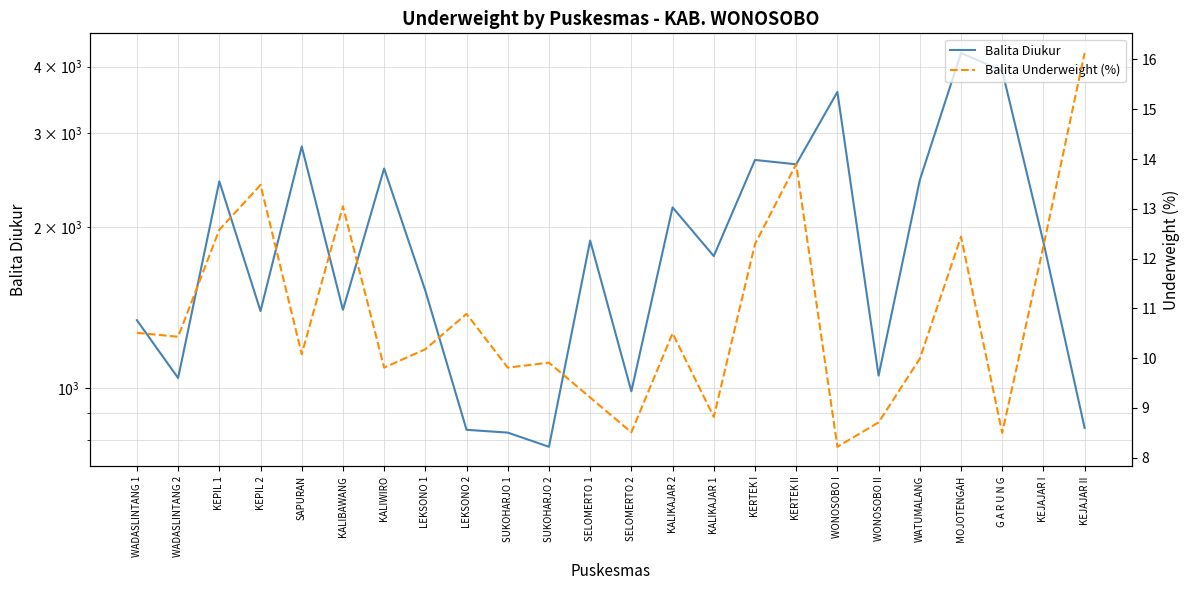

At which label does Balita Underweight (%) reach its peak?

KEJAJAR II